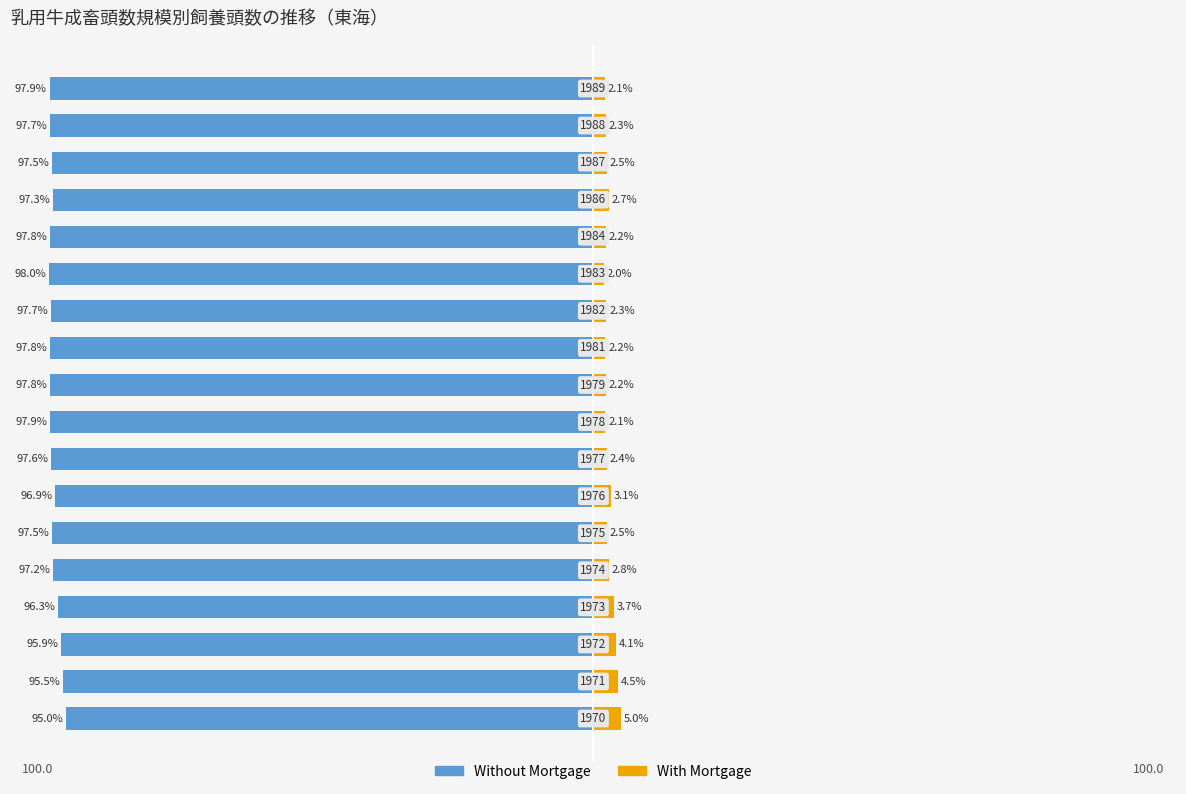

The value of Without Mortgage at 6 is -42.0. True or false?

False